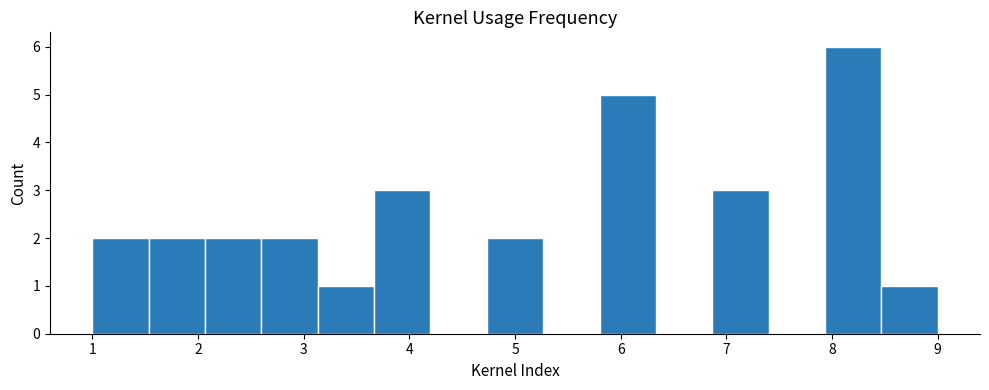

Reading left to right, transcribe this chart: for each bar, give the range it covers on the x-axis and its height. Neither the bar edges nor the heights are printed on the chart, so give them approximately, as read against the axes.

1.0 to 1.5: 2
1.5 to 2.1: 2
2.1 to 2.6: 2
2.6 to 3.1: 2
3.1 to 3.7: 1
3.7 to 4.2: 3
4.2 to 4.7: 0
4.7 to 5.3: 2
5.3 to 5.8: 0
5.8 to 6.3: 5
6.3 to 6.9: 0
6.9 to 7.4: 3
7.4 to 7.9: 0
7.9 to 8.5: 6
8.5 to 9.0: 1